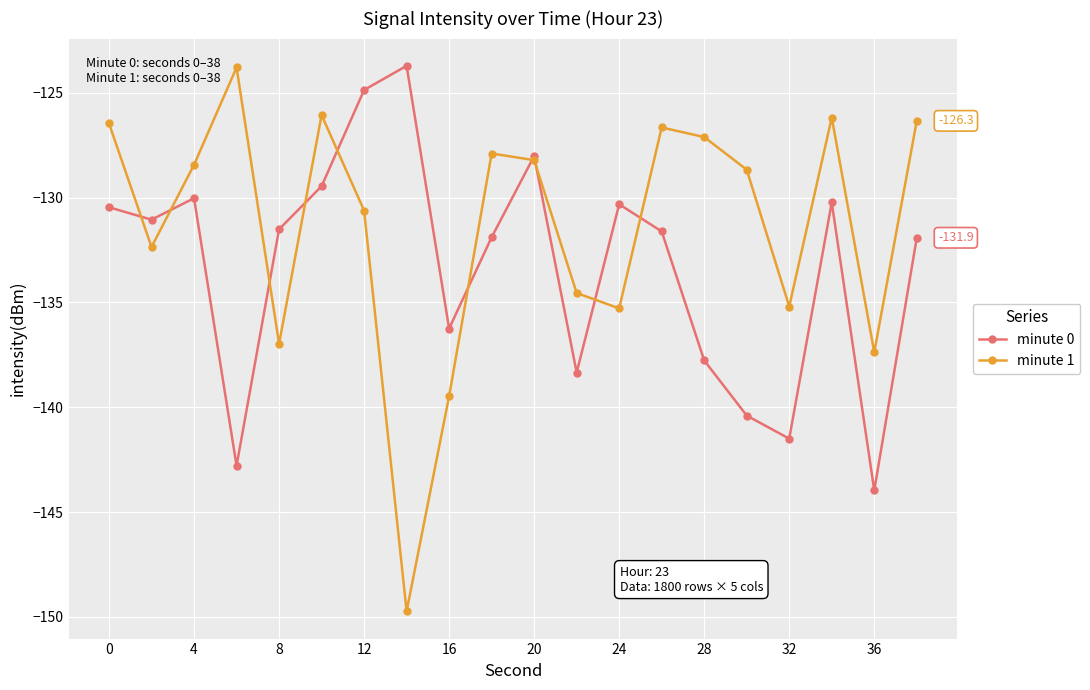

Which series has the largest total across all categories?

minute 1